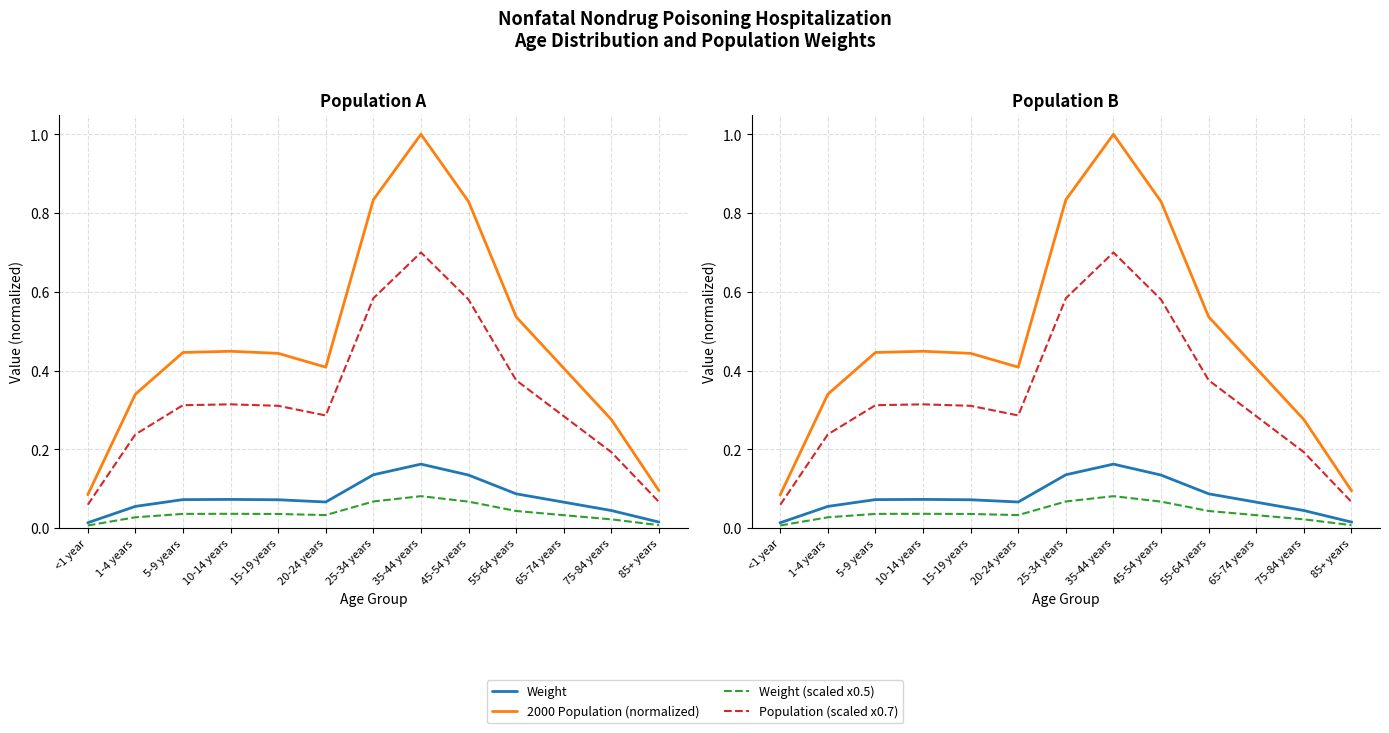

At which category does the chart reach its minimum across all series?

<1 year